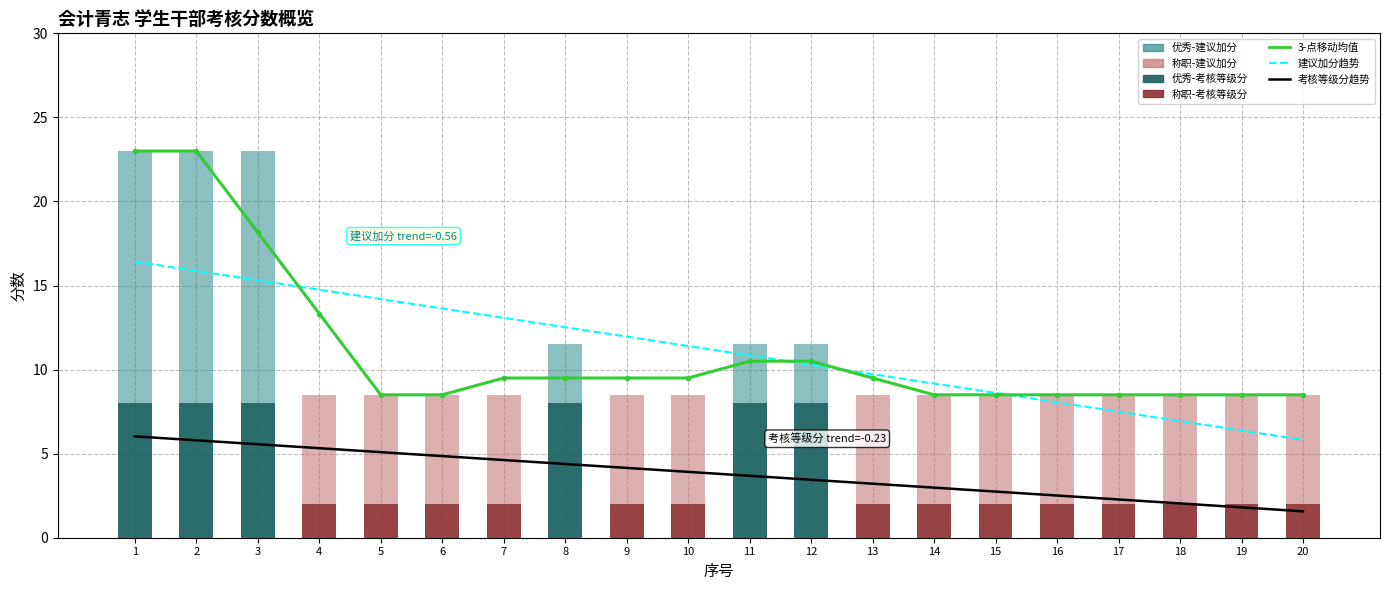

The 考核等级分 series shows 0.4 at 9. True or false?

False